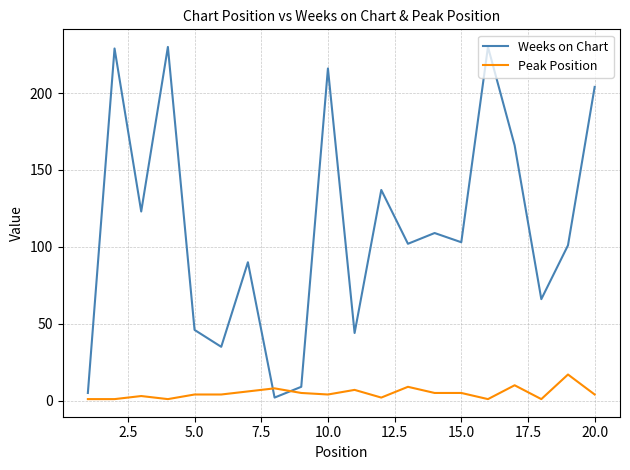

True or false: Weeks on Chart and Peak Position intersect in this chart.

True